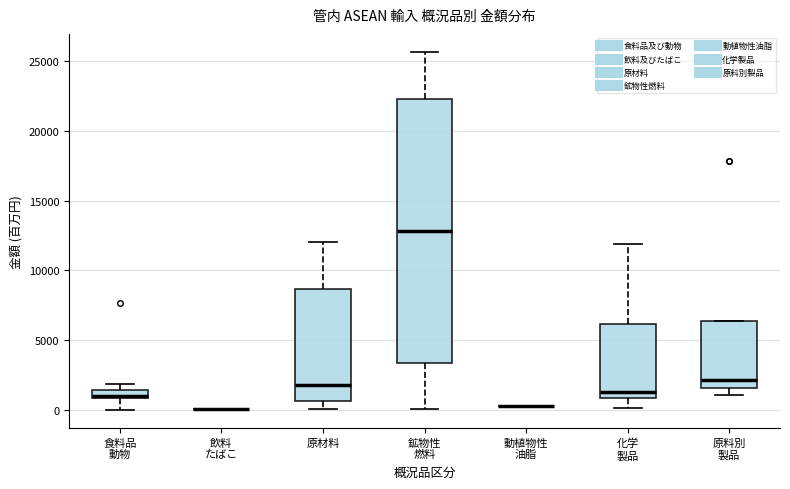

Where is the upper edge of the box for 原料別 製品 on the y-axis? The values are not printed on the chart, so give them approximately, as read against the axis.

6500